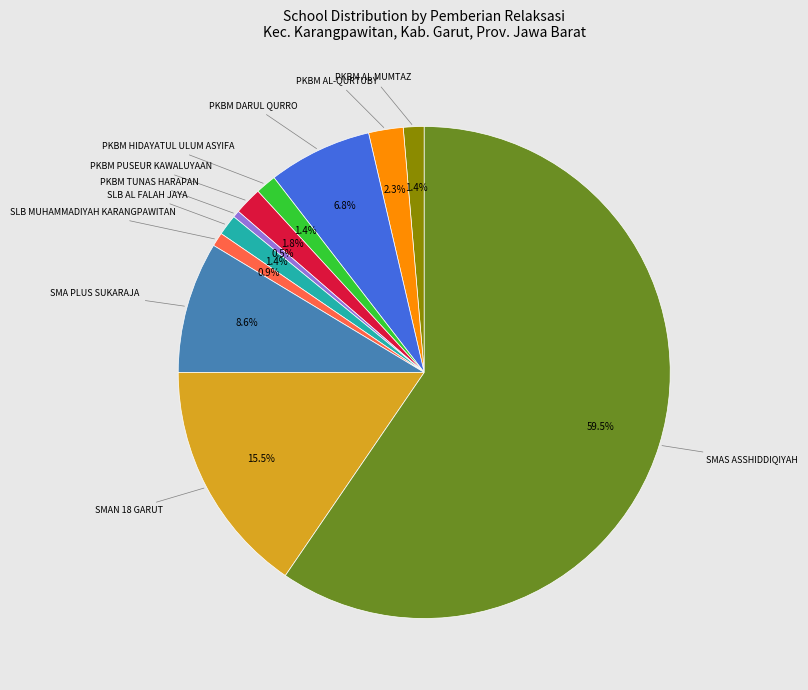

Is there any slice that represents more than half of the pie?

Yes